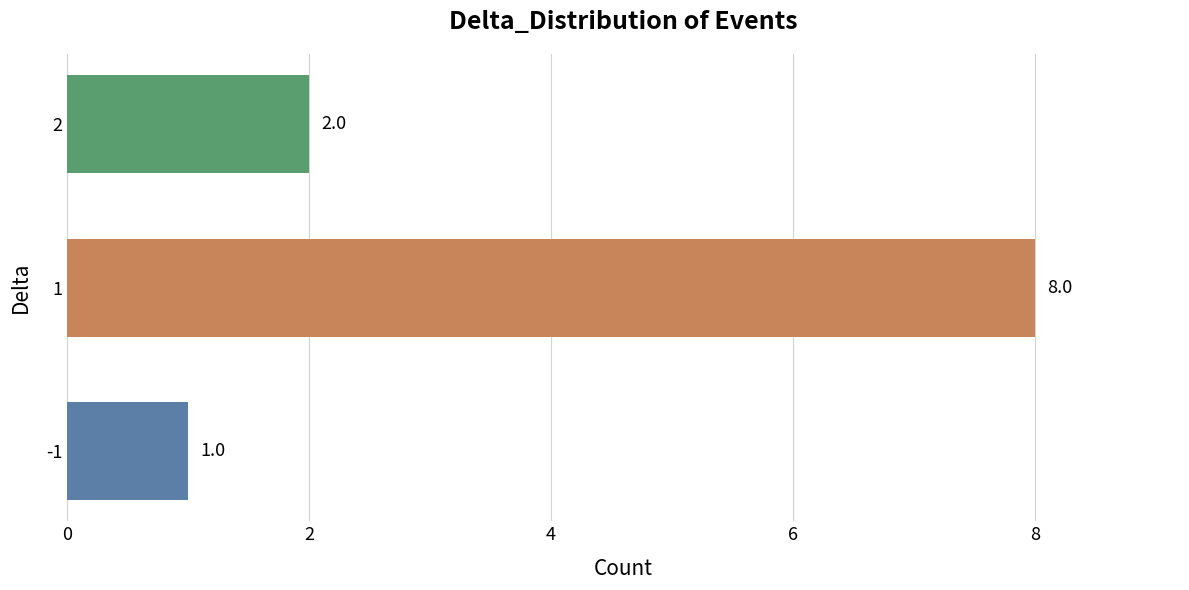

How many values are between 1 and 8?

3